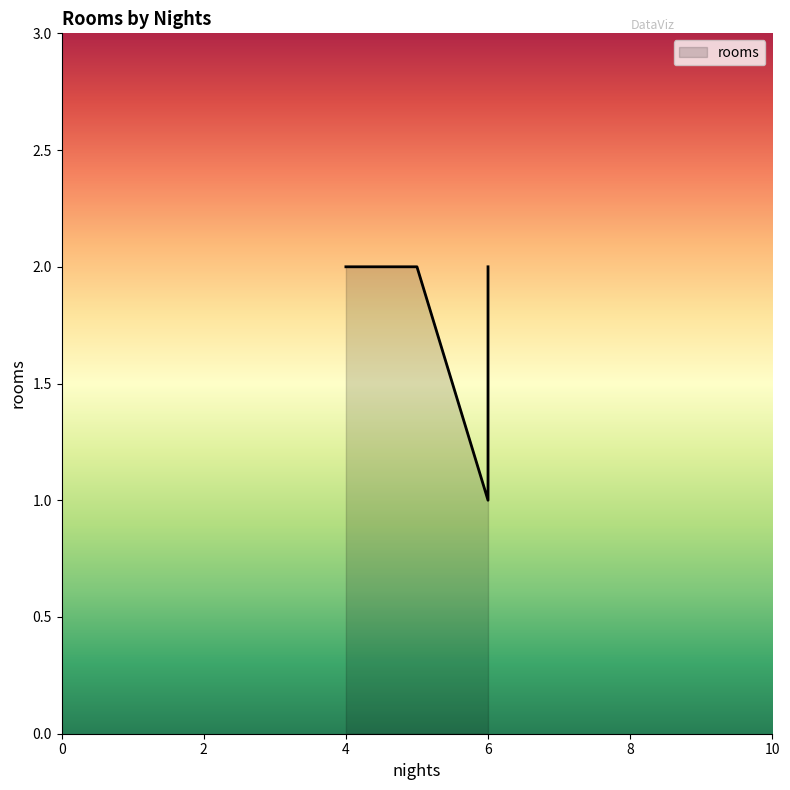

What is the sum of the values at 6 and 6?

2